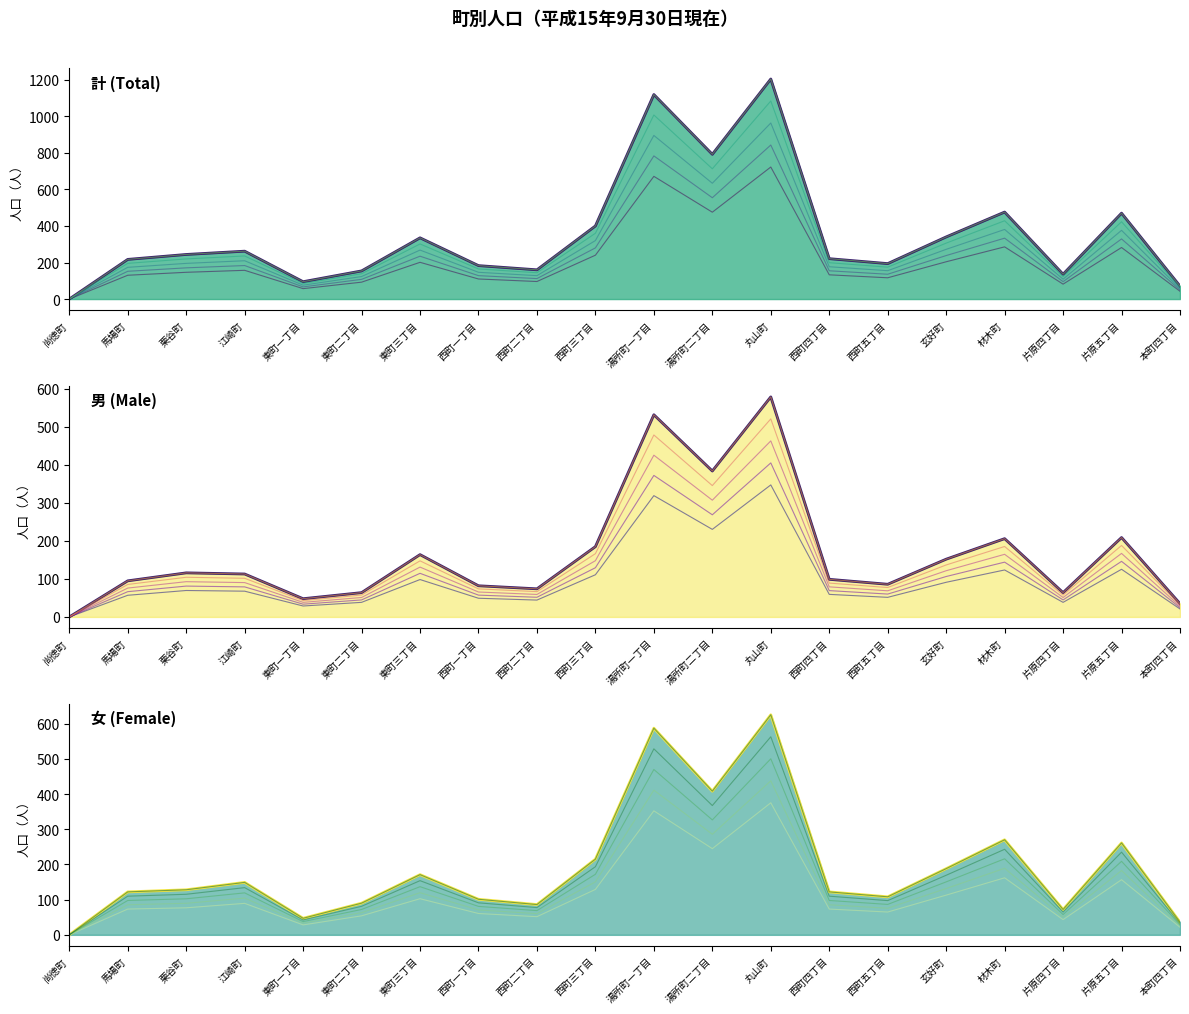

Between 江崎町 and 西町五丁目, which series saw the biggest shift?

計 (Total) line